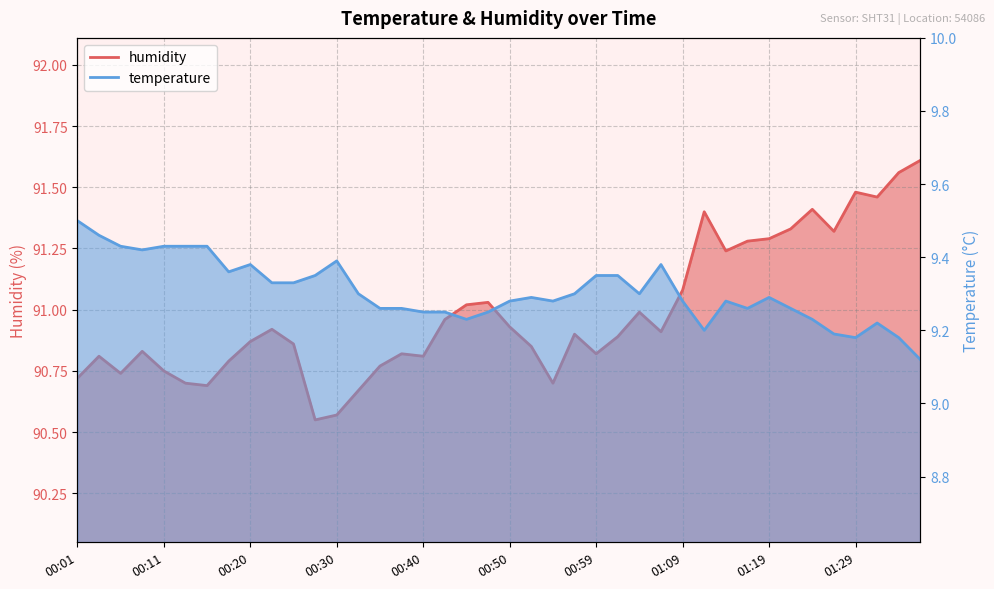

Reading left to right, extract all data points from this chart.

temperature: 9.5	9.5	9.4	9.4	9.4	9.4	9.4	9.4	9.4	9.3	9.3	9.3	9.4	9.3	9.3	9.3	9.2	9.2	9.2	9.2	9.3	9.3	9.3	9.3	9.3	9.3	9.3	9.4	9.3	9.2	9.3	9.3	9.3	9.3	9.2	9.2	9.2	9.2	9.2	9.1
humidity: 90.7	90.8	90.7	90.8	90.8	90.7	90.7	90.8	90.9	90.9	90.9	90.5	90.6	90.7	90.8	90.8	90.8	91.0	91.0	91.0	90.9	90.8	90.7	90.9	90.8	90.9	91.0	90.9	91.1	91.4	91.2	91.3	91.3	91.3	91.4	91.3	91.5	91.5	91.6	91.6